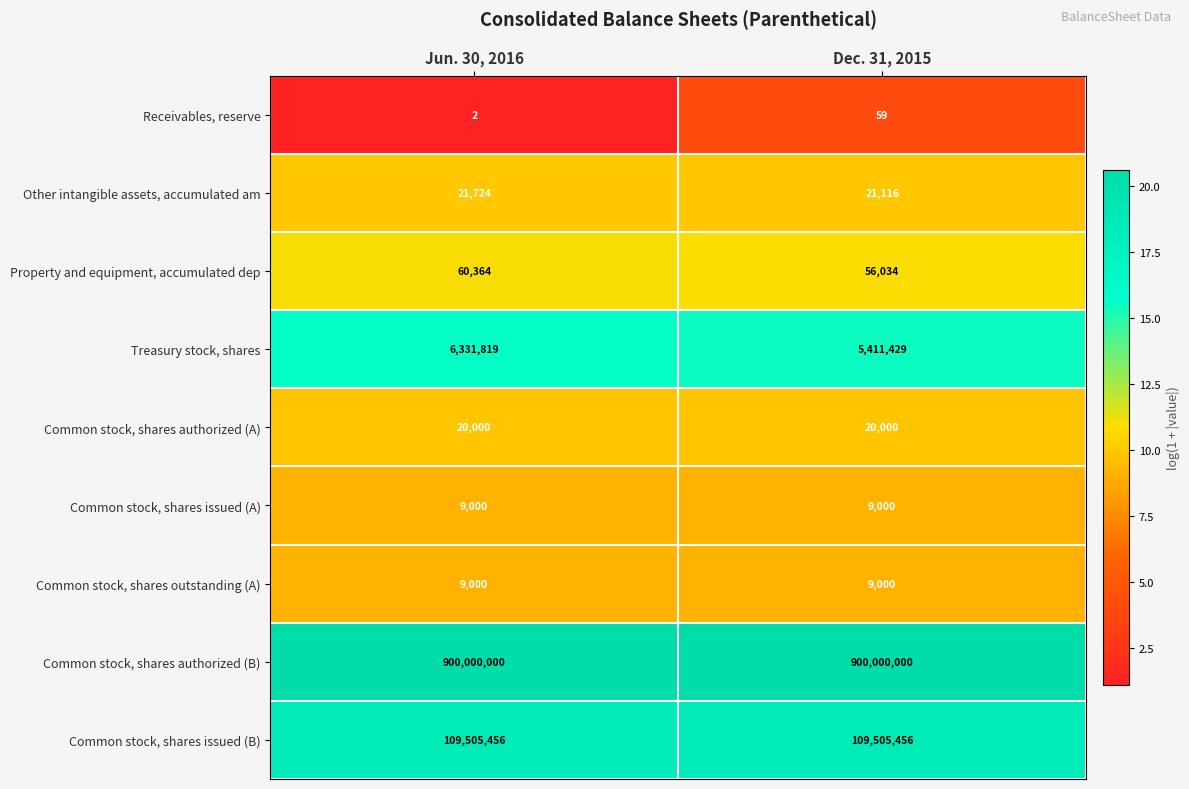

Rank the categories by Receivables, reserve value from lowest to highest.

Jun. 30, 2016, Dec. 31, 2015